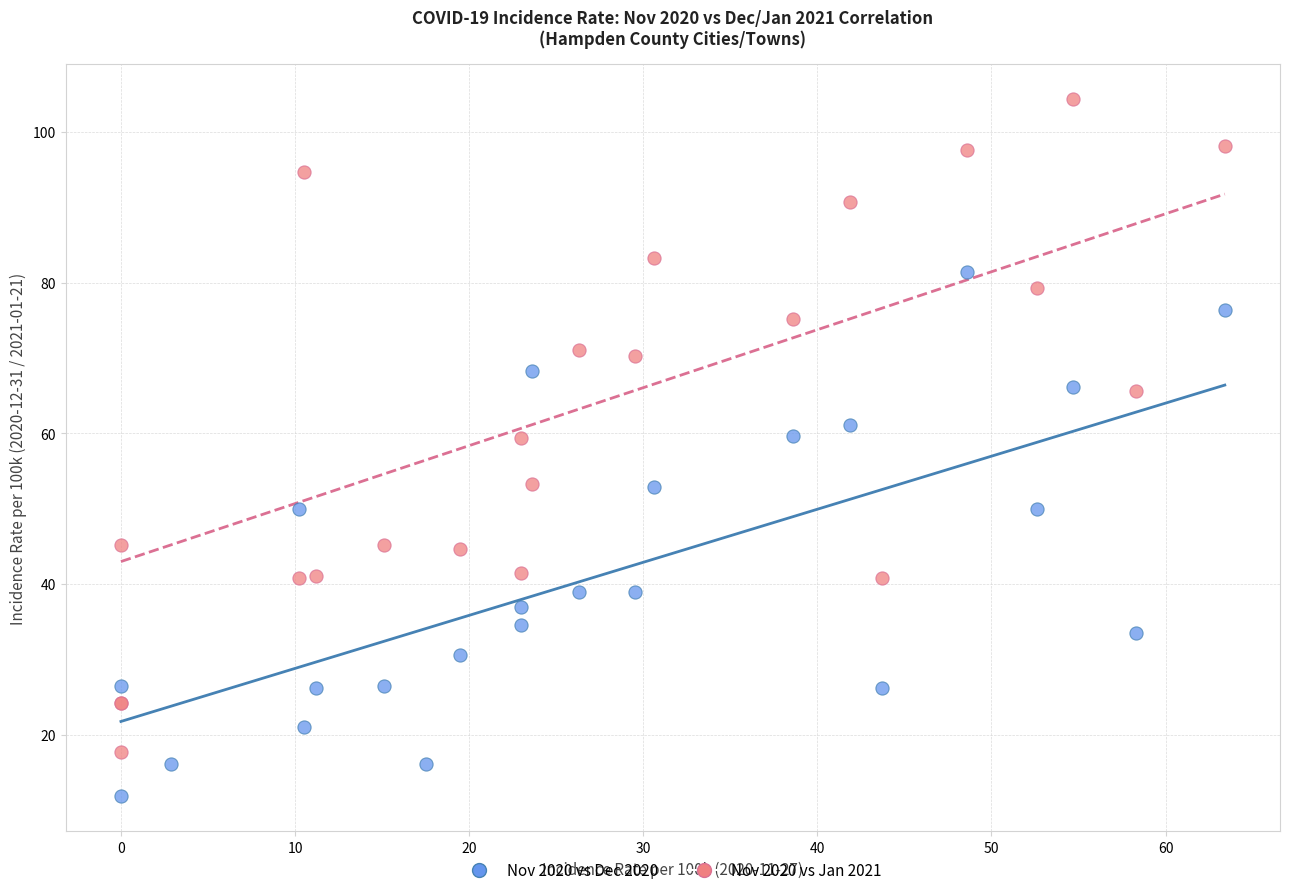

Which series contains the lowest Y value?

Nov 2020 vs Dec 2020